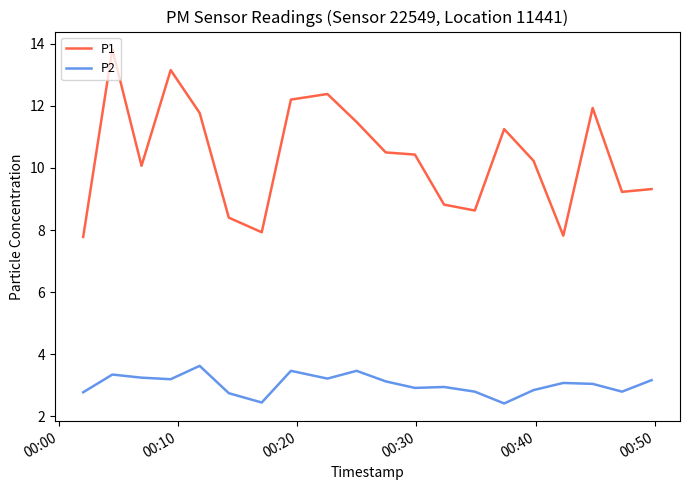

What is the difference between the maximum and minimum values in the P2 series?

1.2